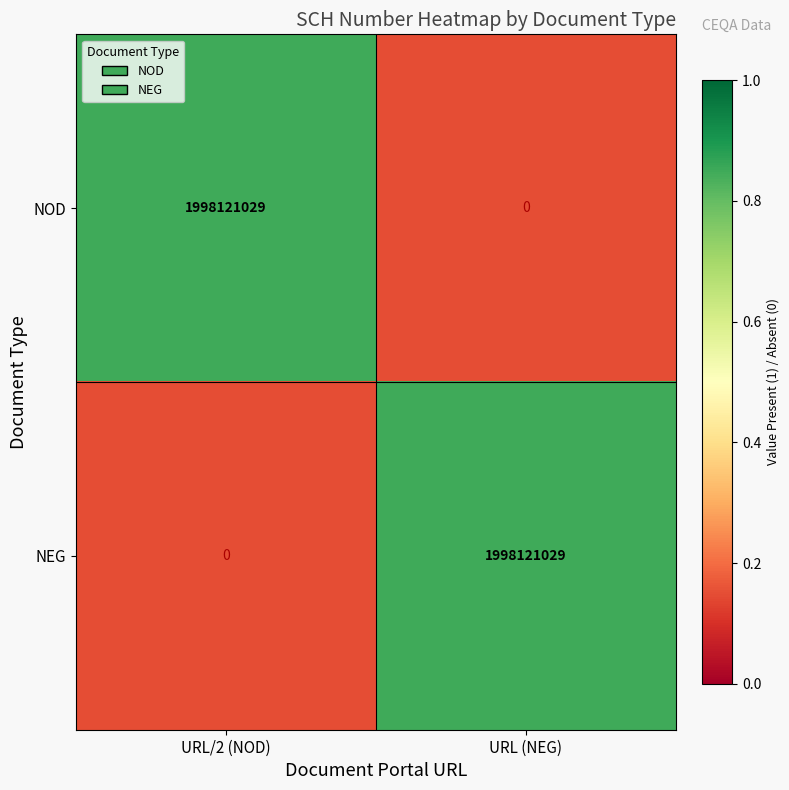

Rank the series at URL (NEG) from highest to lowest value.

NEG, NOD